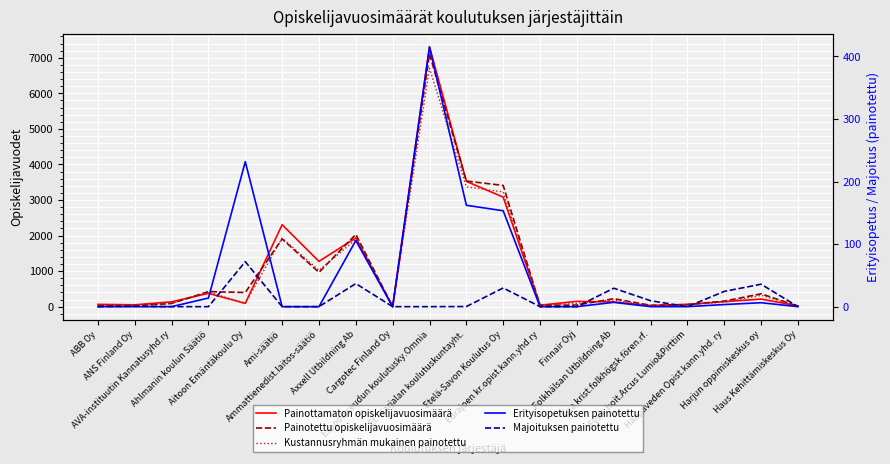

List the labels in order of Painottamaton opiskelijavuosimäärä value, largest first.

Espoon seudun koulutusky.Omnia, Et.-Karjalan koulutuskuntayht., Etelä-Savon Koulutus Oy, Ami-säätiö, Axxell Utbildning Ab, Ammattienedist.laitos-säätiö, Ahlmanin koulun Säätiö, Harjun oppimiskeskus oy, Finnair Oyj, Haapaveden Opist.kann.yhd. ry, AVA-instituutin Kannatusyhd.ry, Folkhälsan Utbildning Ab, Aitoon Emäntäkoulu Oy, Fysik.hoit.Arcus Lumio&Pirttim, ABB Oy, ANS Finland Oy, Eurajoen kr.opist.kann.yhd.ry, Fria krist.folkhögsk.fören.rf., Haus Kehittämiskeskus Oy, Cargotec Finland Oy